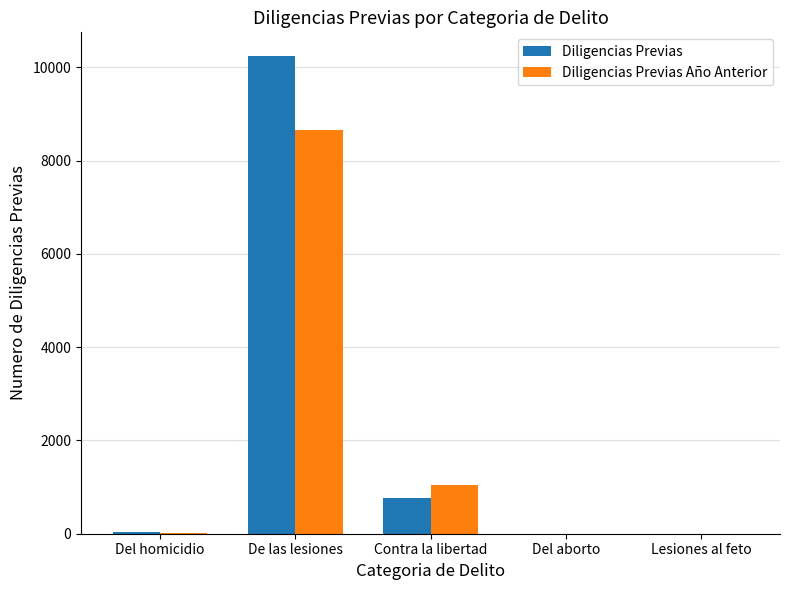

Which category has the highest value in the Diligencias Previas series?

De las lesiones